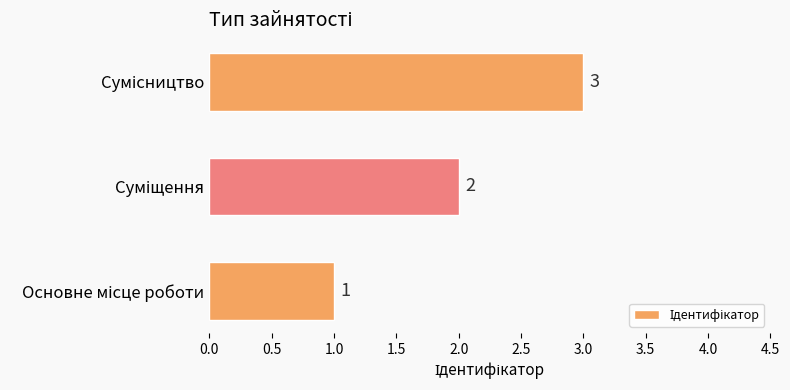

What is the sum of all values?

6